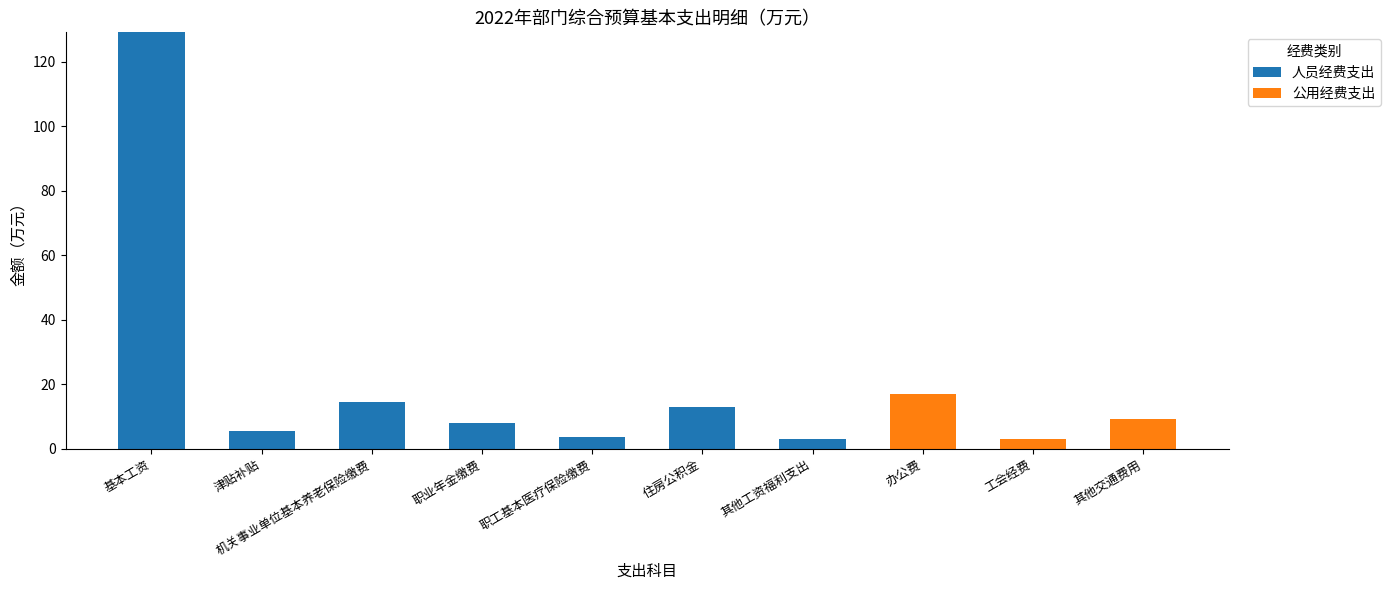

What is the sum of the 人员经费支出 values at 住房公积金 and 基本工资?

142.0